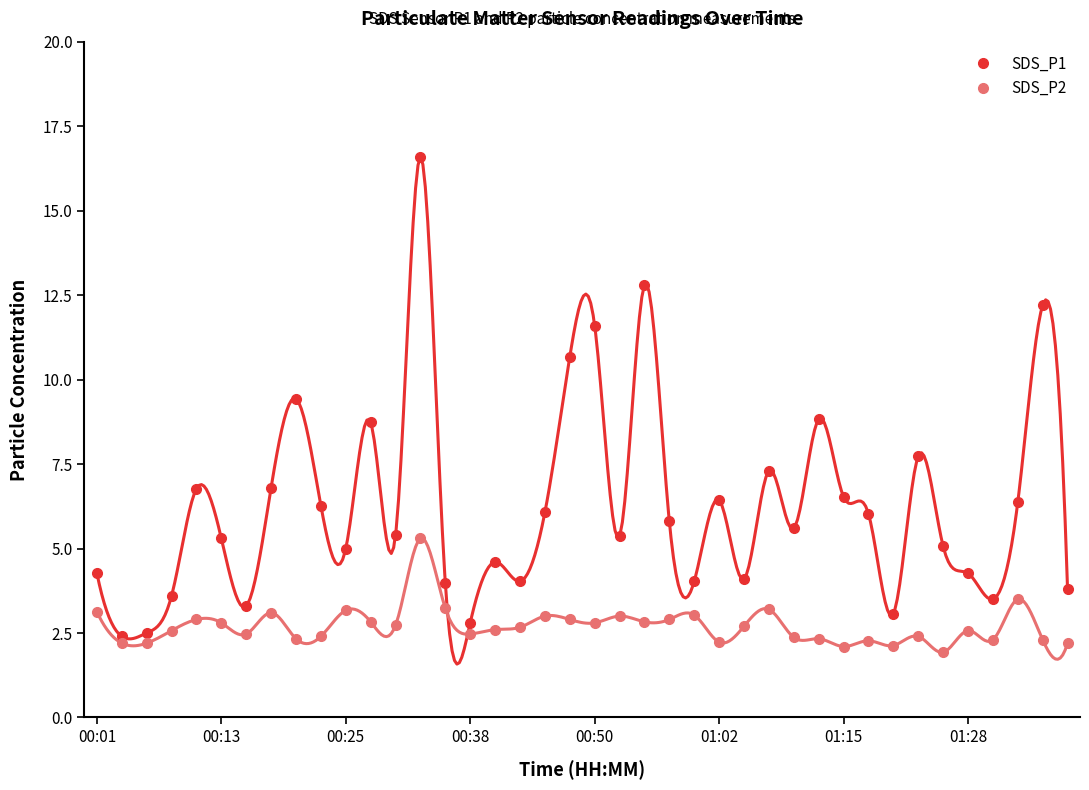

True or false: SDS_P1 and SDS_P2 intersect in this chart.

False